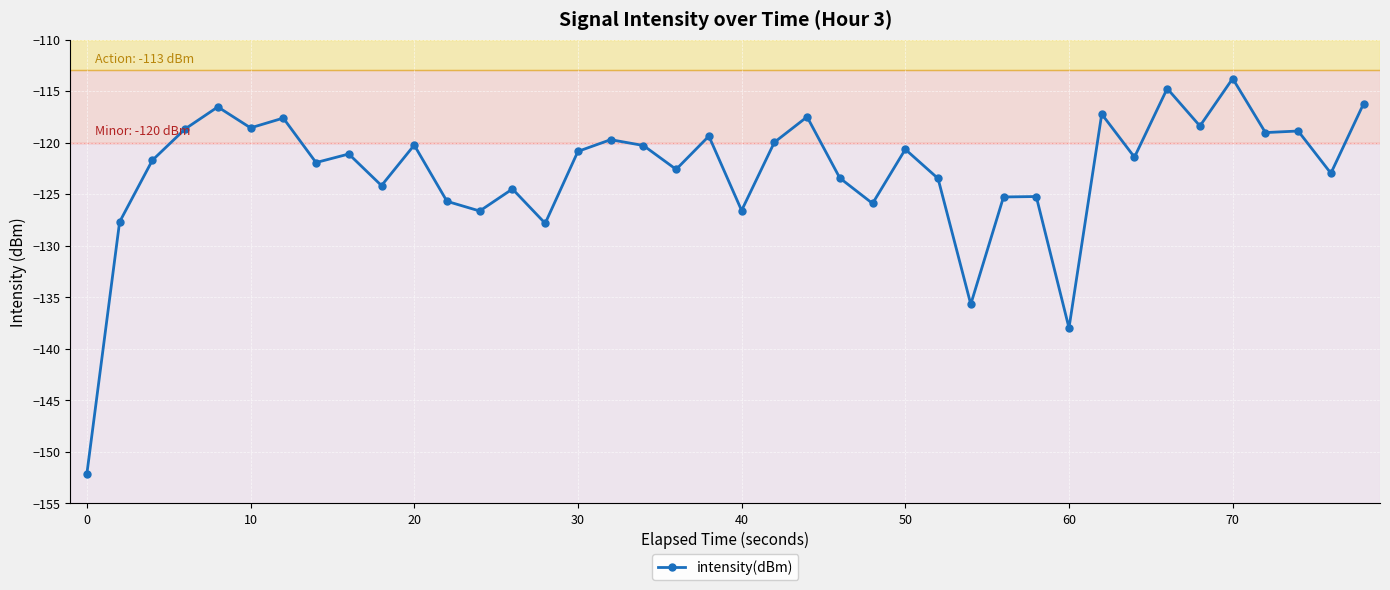

What is the value of the 2nd point from the left?

-127.7